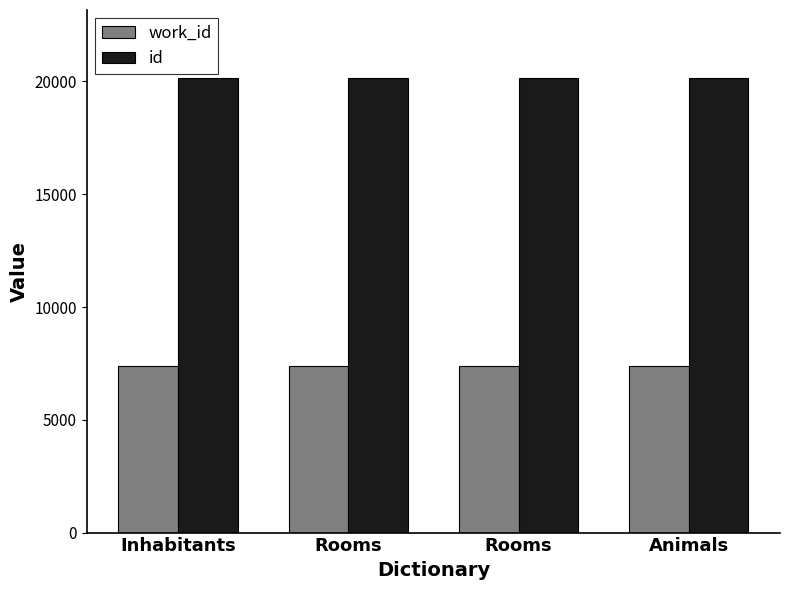

Does the chart contain stacked bars?

No